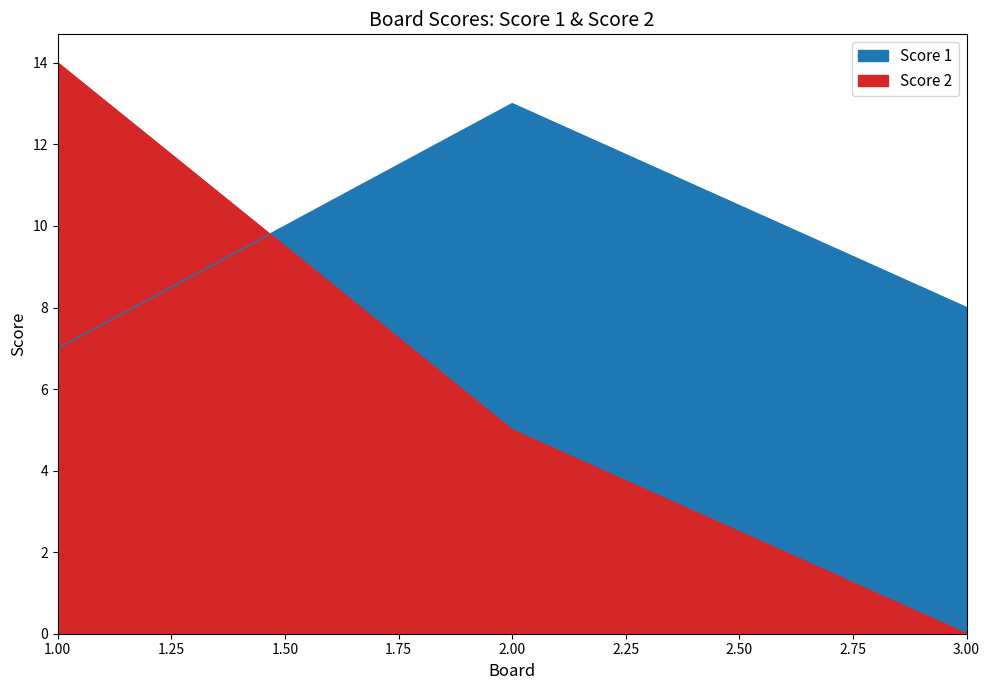

Reading left to right, transcribe all the data shown in this chart.

Score 1: 1=7	2=13	3=8
Score 2: 1=14	2=5	3=0